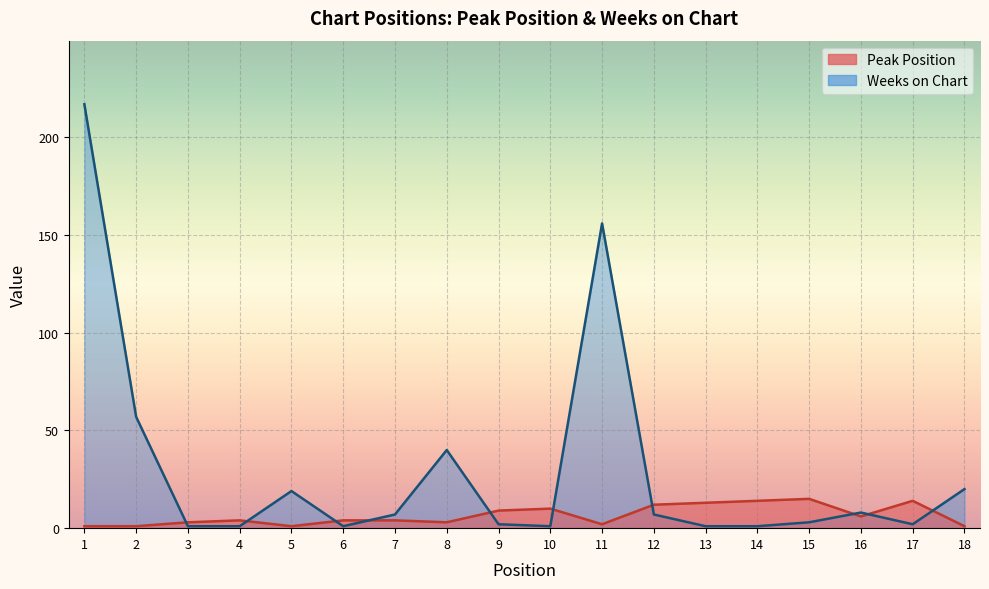

Which series changed the most between 8 and 10?

Weeks on Chart